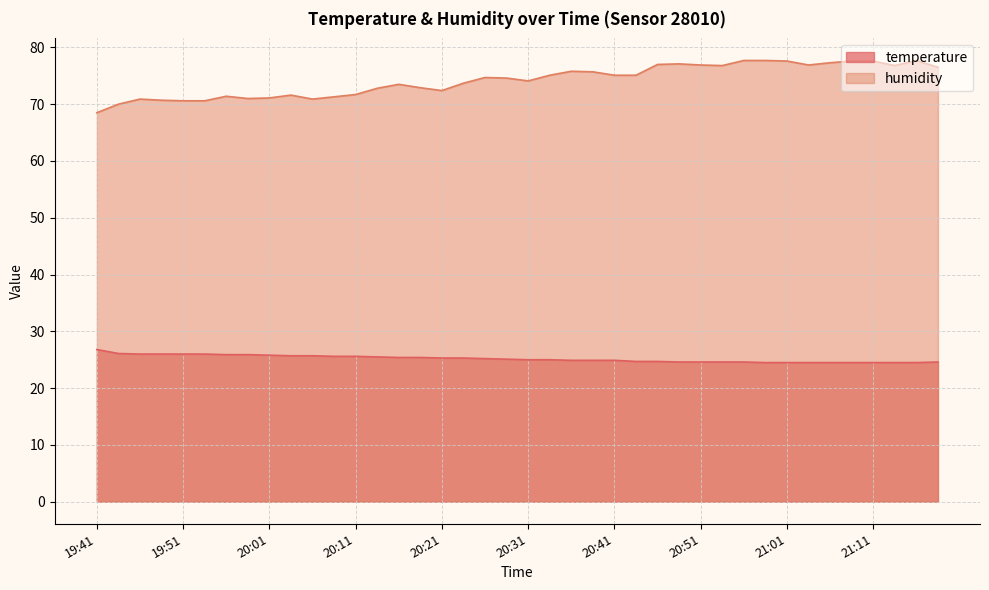

True or false: humidity has a value of 77.7 at 20:56.

True